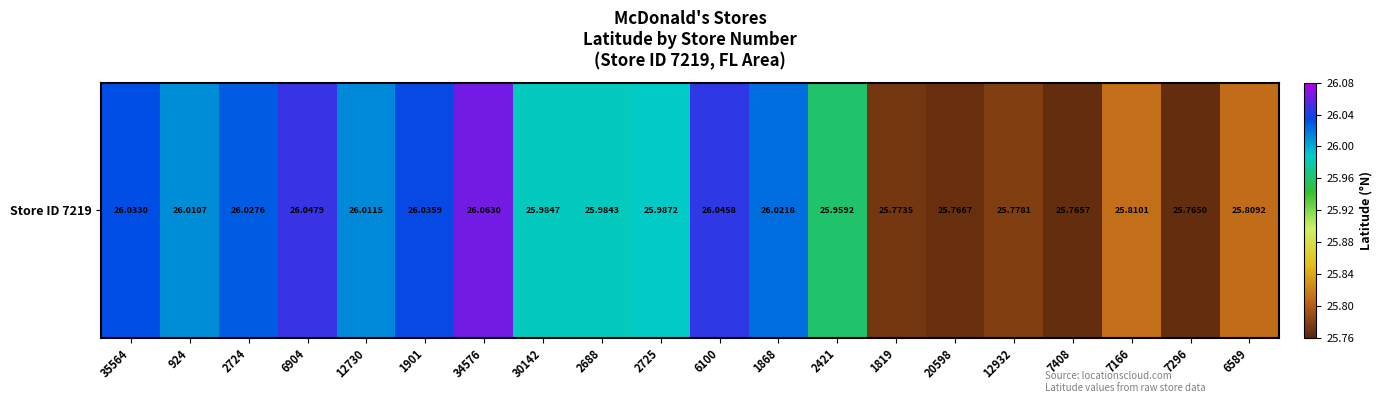

True or false: the data shows 26.0 at 924.

True